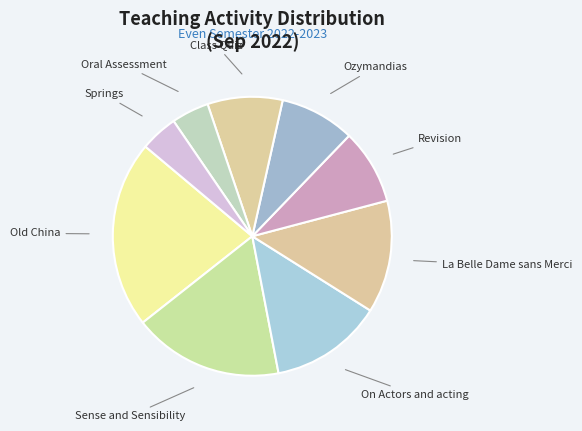

Is there any slice that represents more than half of the pie?

No